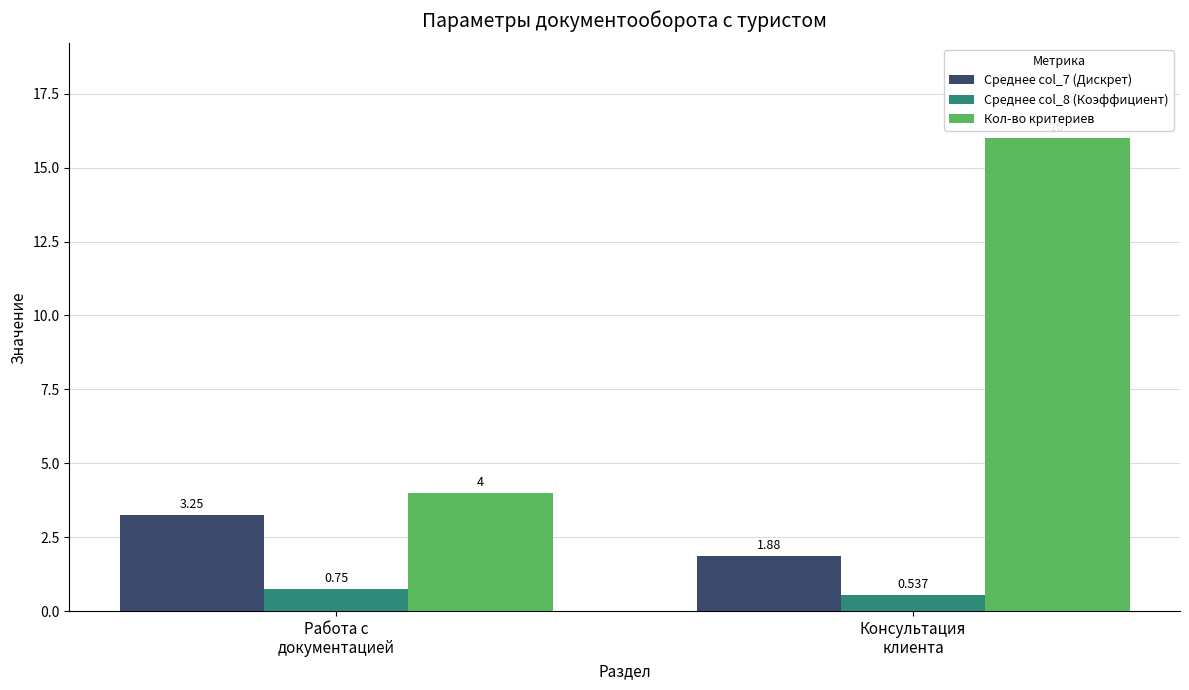

What is the spread (max minus min) of values at Консультация
клиента?

15.5